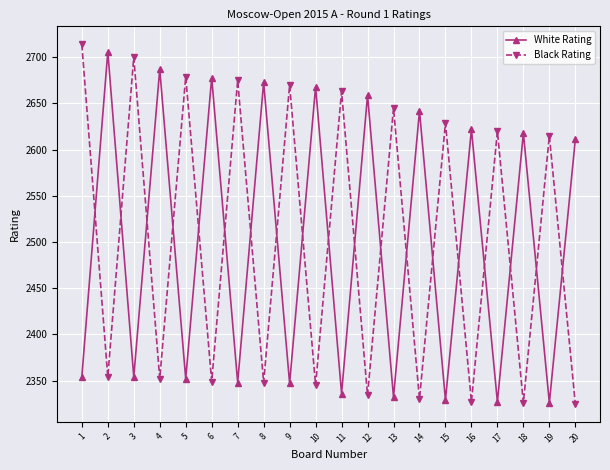

What is the sum of the Black Rating values at 7 and 20?

5000